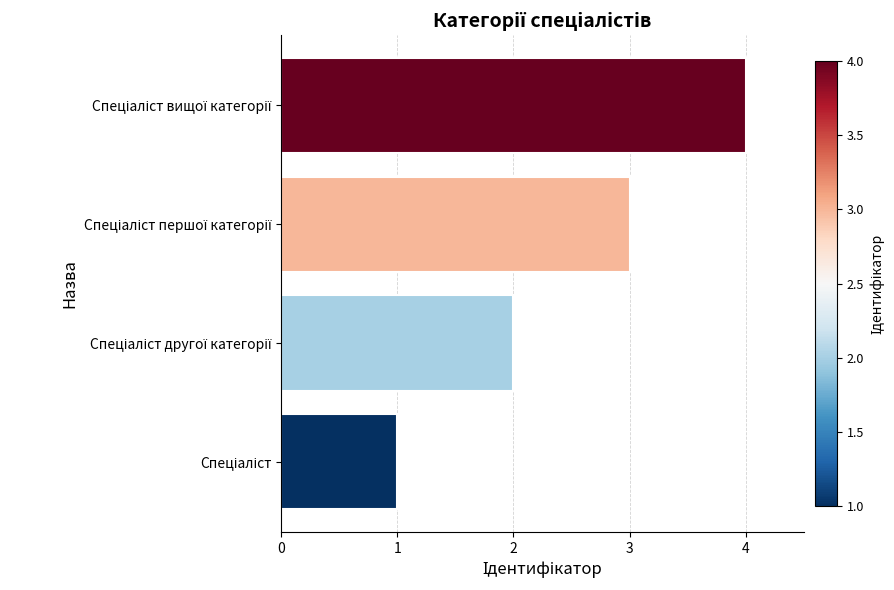

Does the chart contain stacked bars?

No